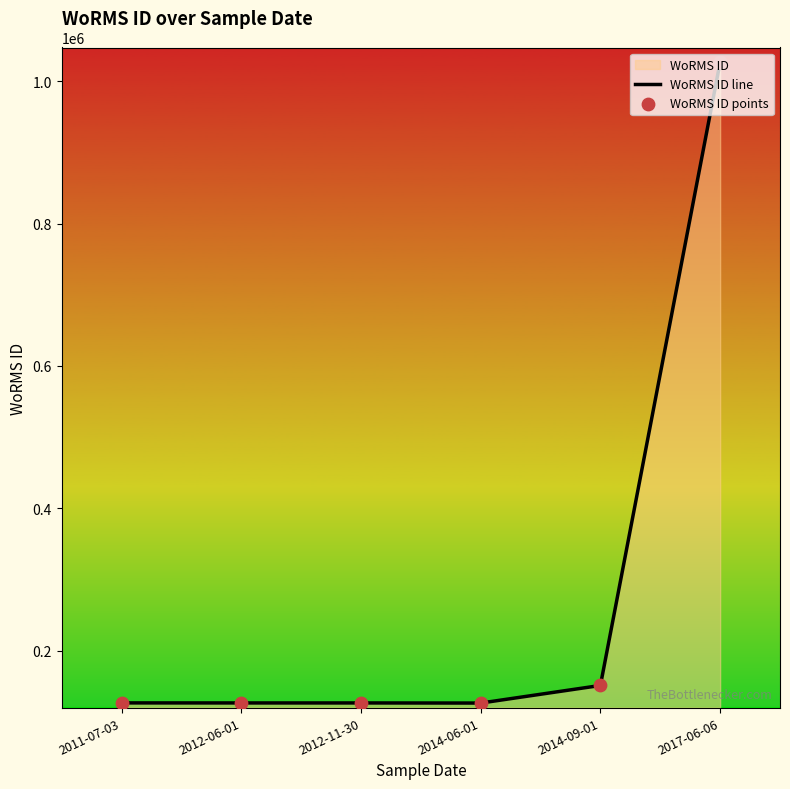

At which category is the sum across all series the highest?

2017-06-06